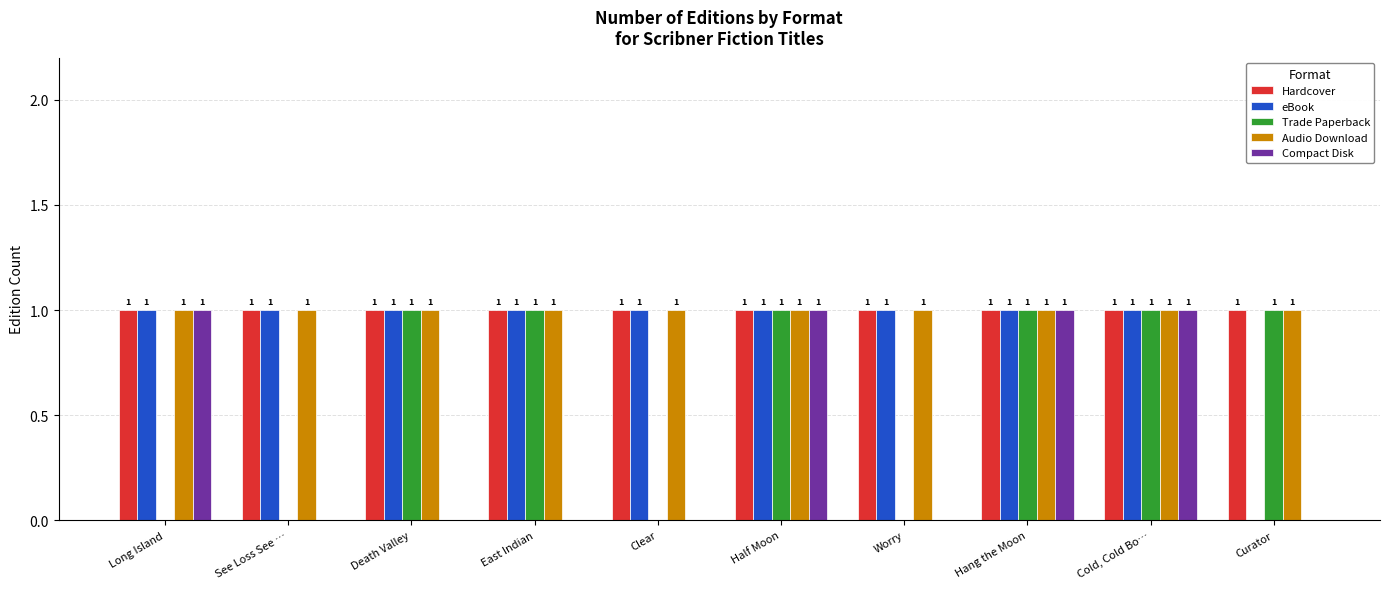

How many values in the Compact Disk series exceed 0?

4